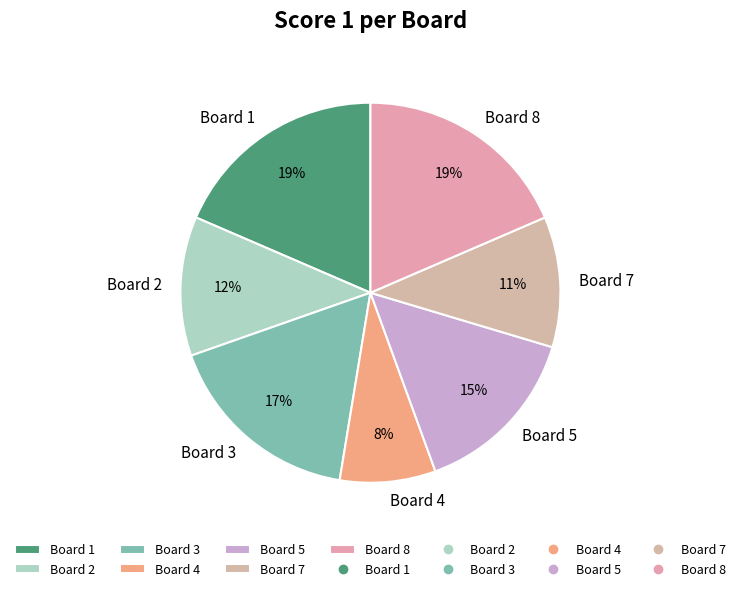

To the nearest percent, what portion does Board 5 represent?

15%